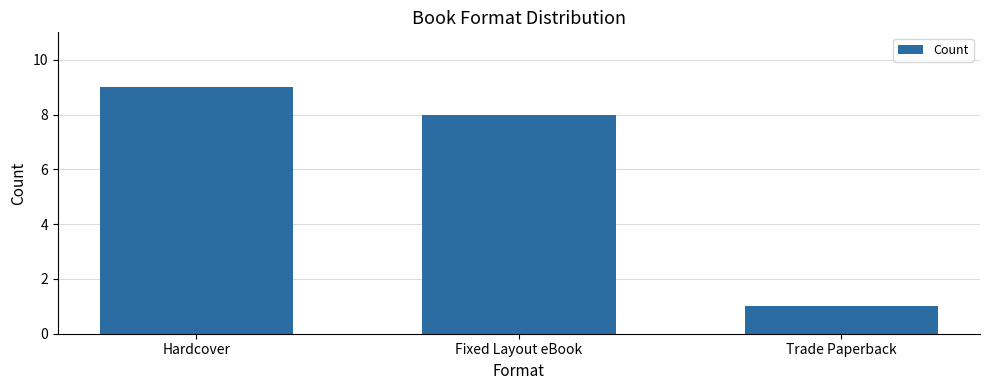

What is the label of the 1st bar from the left?

Hardcover